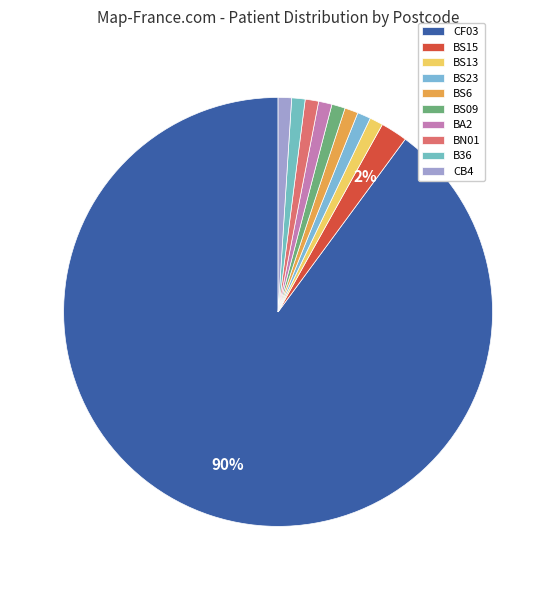

To the nearest percent, what percentage of the pie is BS13?

1%